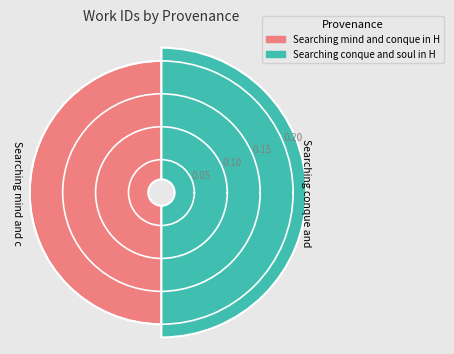

Rank the categories by value from highest to lowest.

Searching conque and soul in HDIS, Searching mind and conque in HDIS